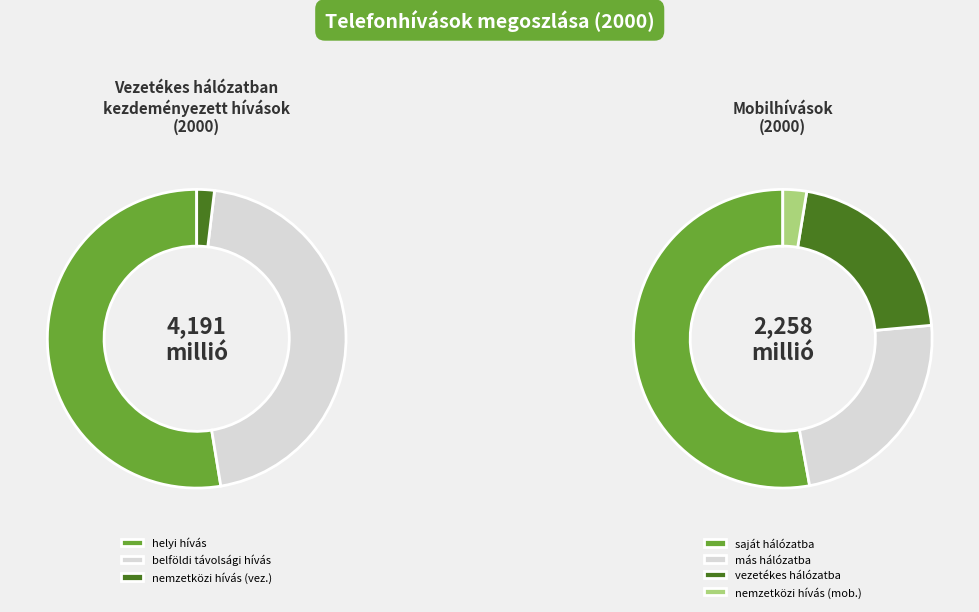

What percentage do Mobilhívások and Vezetékes hálózatban together represent?

100.0%